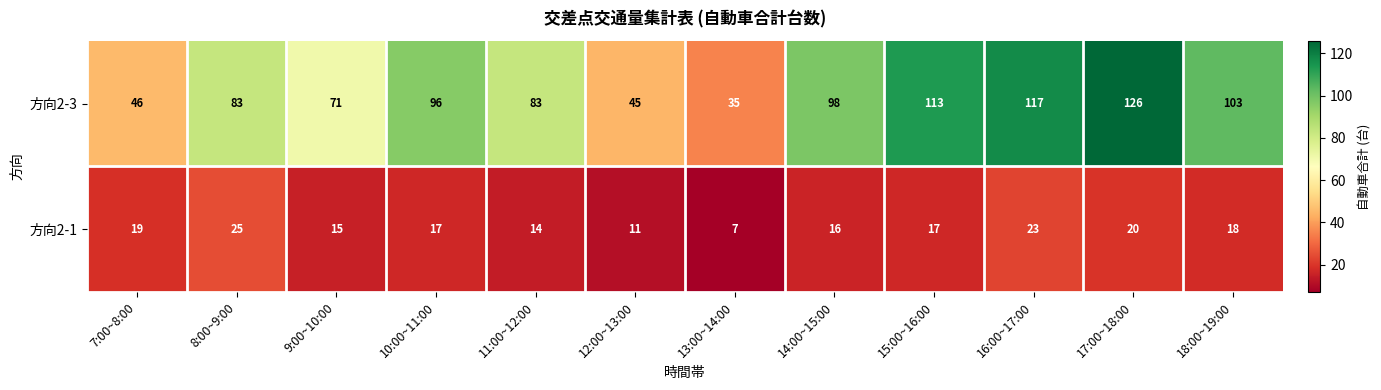

Reading left to right, transcribe all the data shown in this chart.

方向2-3: 46	83	71	96	83	45	35	98	113	117	126	103
方向2-1: 19	25	15	17	14	11	7	16	17	23	20	18